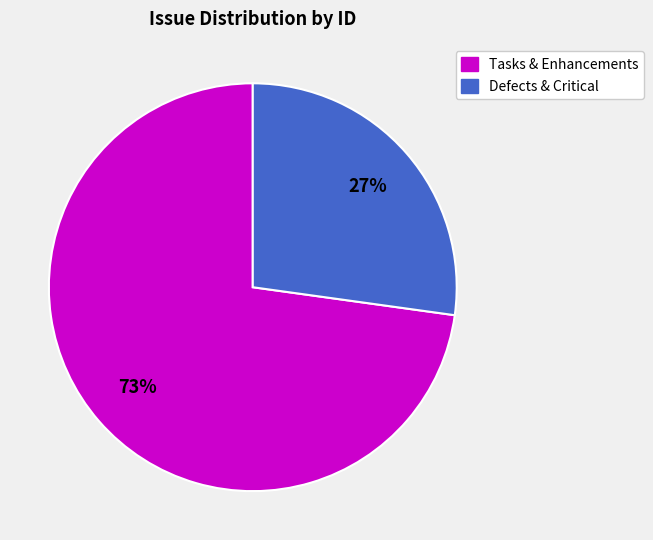

Does any single category account for the majority?

Yes